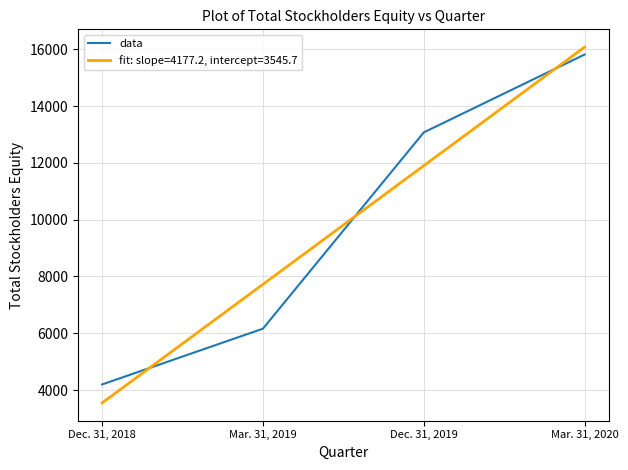

Which series changed the most between Mar. 31, 2019 and Dec. 31, 2019?

data